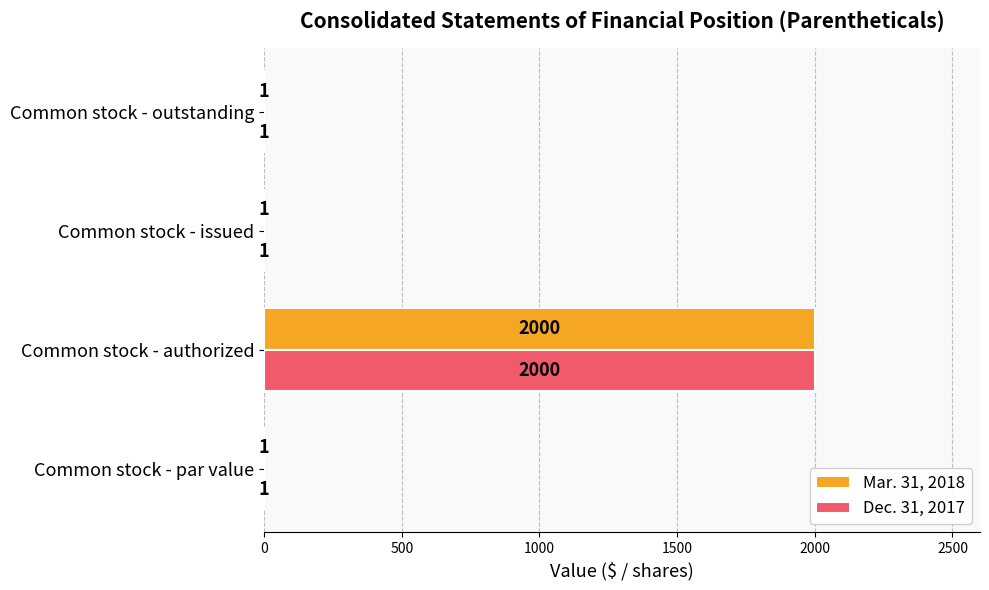

The Dec. 31, 2017 series shows 1 at Common stock - par value. True or false?

True